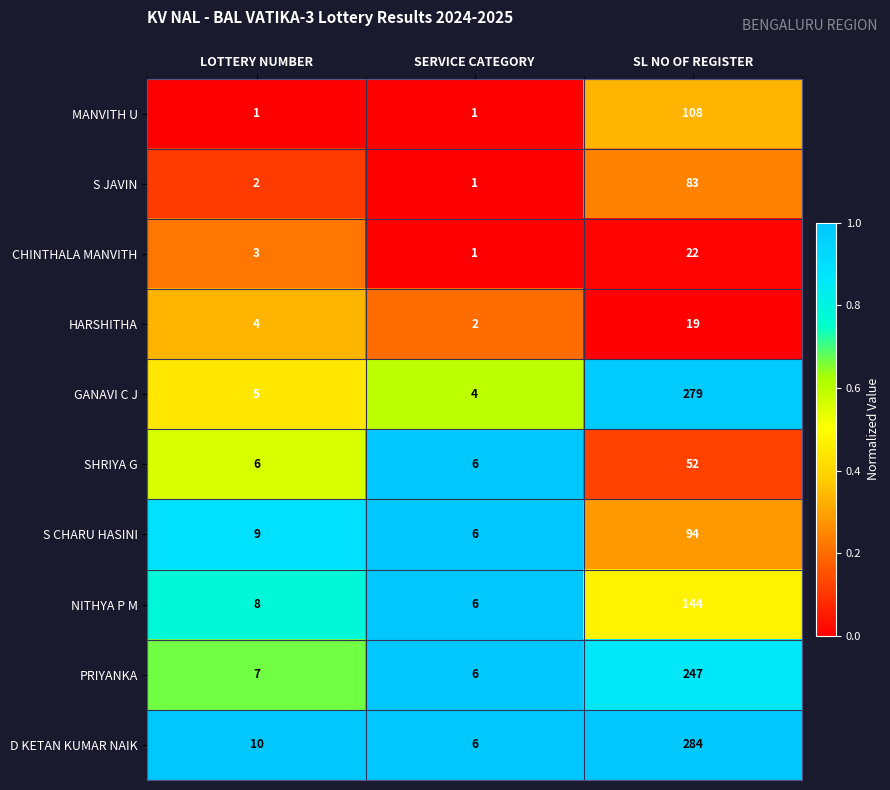

What is the difference between the highest and lowest values at LOTTERY NUMBER?

9